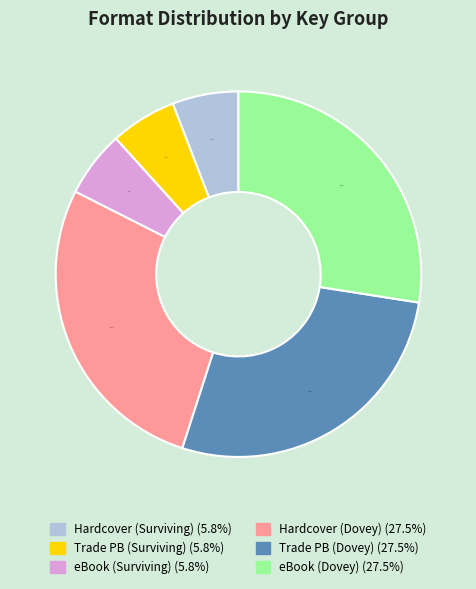

Does any single category account for the majority?

No